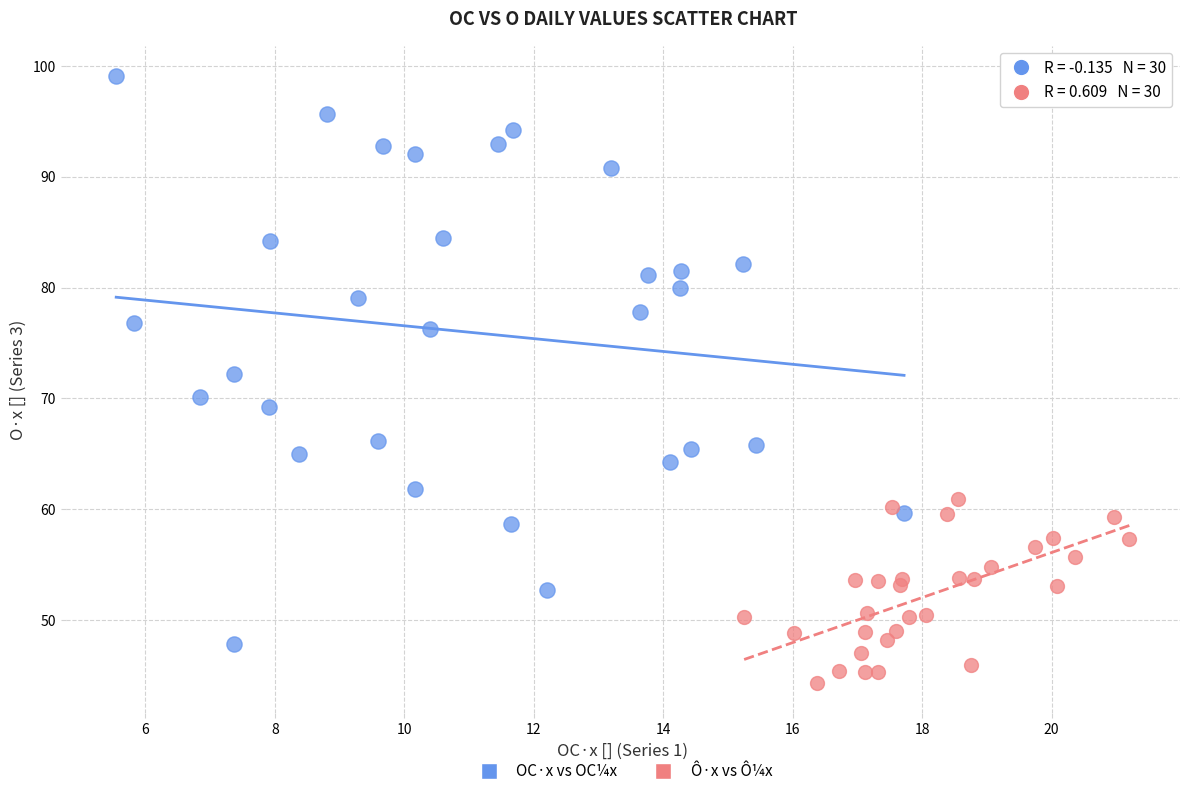

Which series reaches the minimum Y coordinate?

Ô·x vs Ô¼x